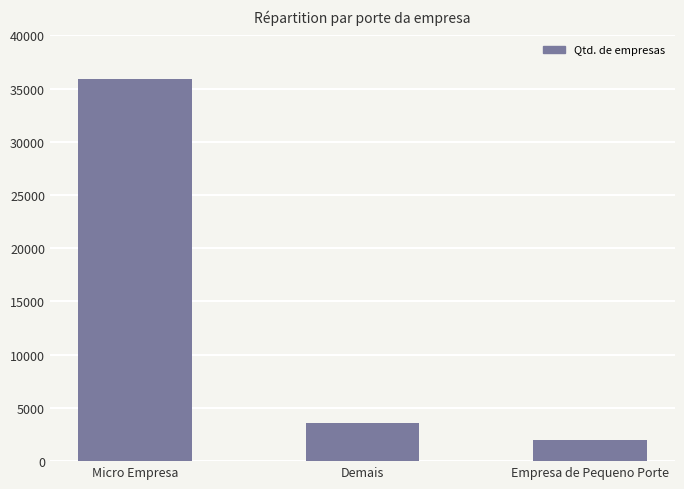

Rank the categories by value from lowest to highest.

Empresa de Pequeno Porte, Demais, Micro Empresa